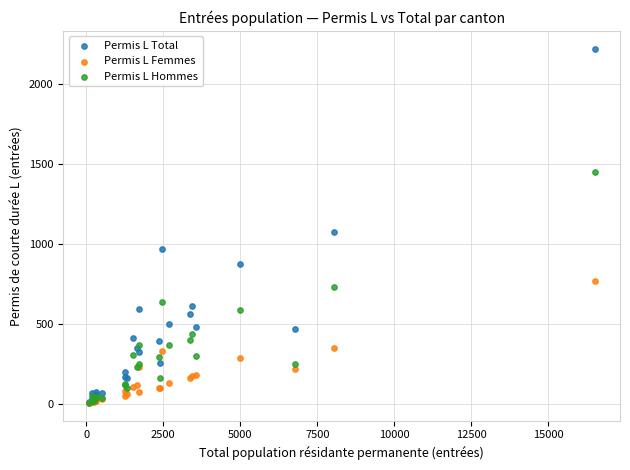

In the Permis L Total series, what Y value is closest to 1114?

1074